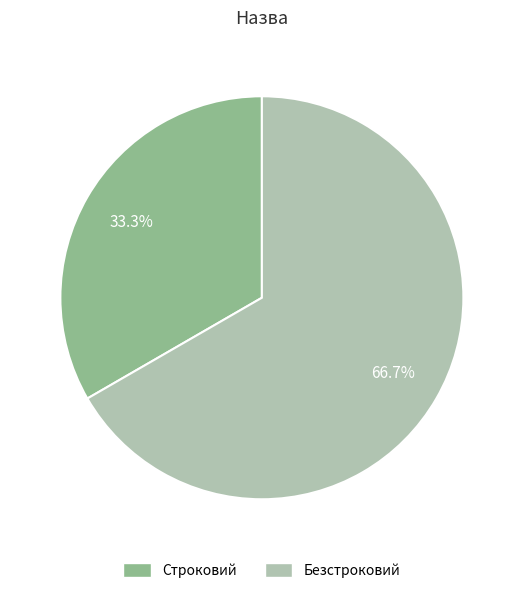

How many segments does this pie chart have?

2